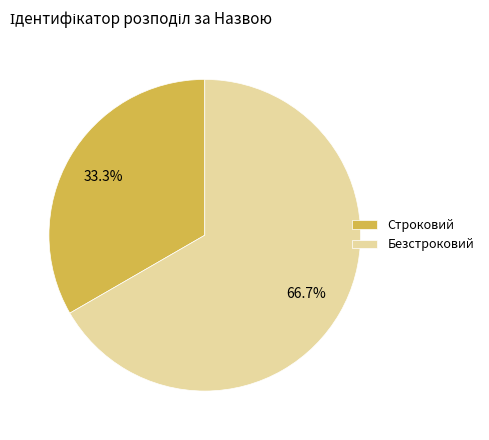

What percentage is the Строковий slice, to the nearest percent?

33%